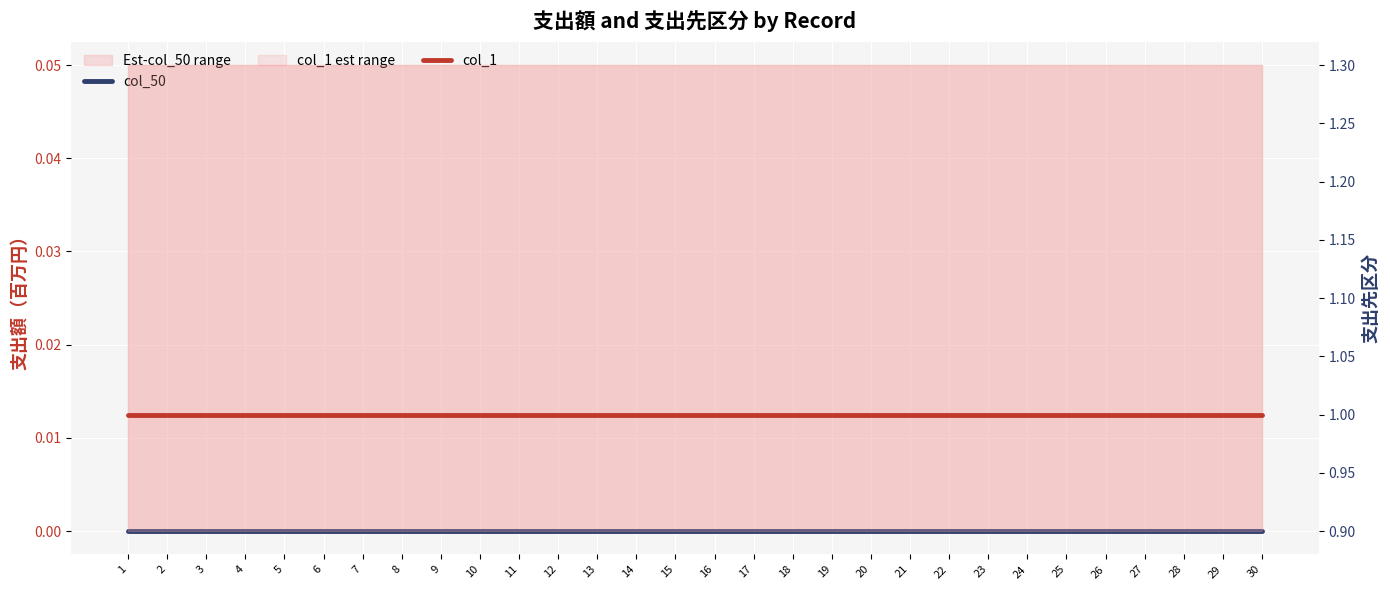

List the series in order of their overall mean, lowest first.

col_50, col_1